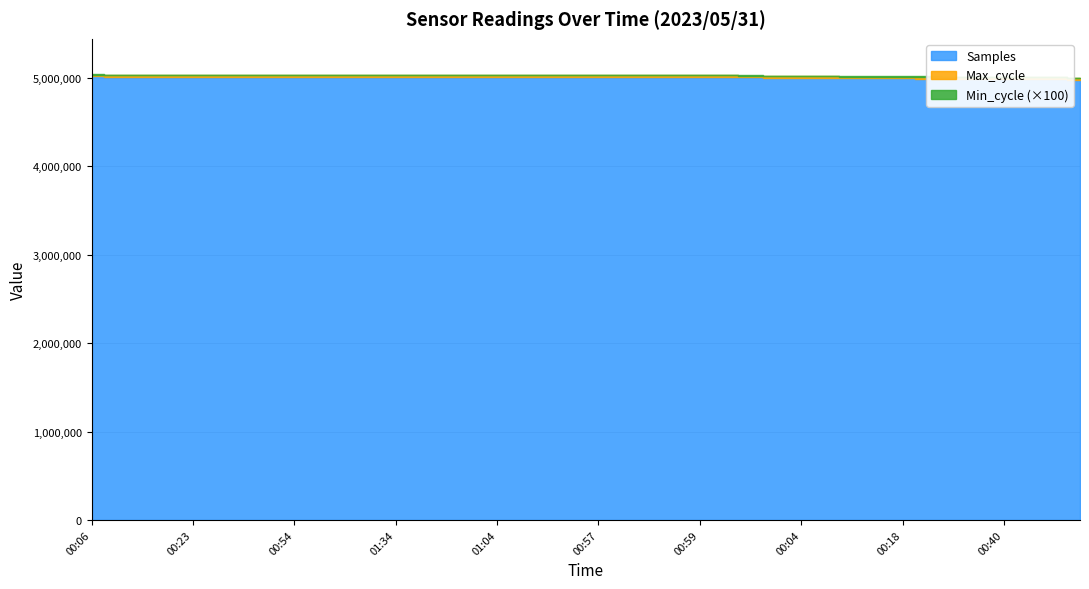

At which category is the sum across all series the highest?

00:06